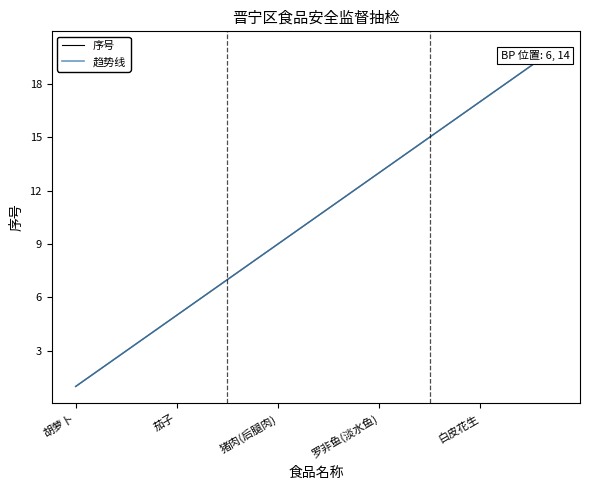

What is the greatest value displayed?

20